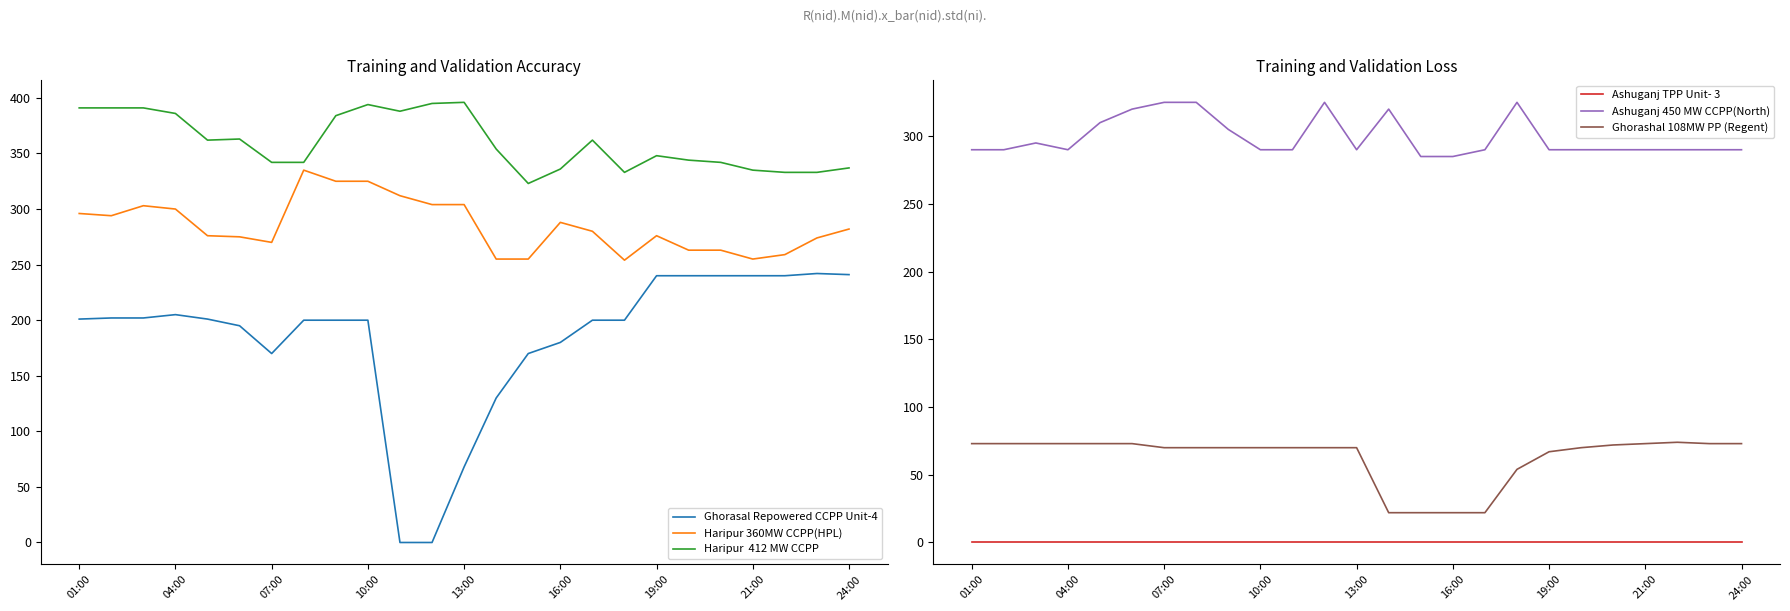

How many lines are shown in the chart?

6